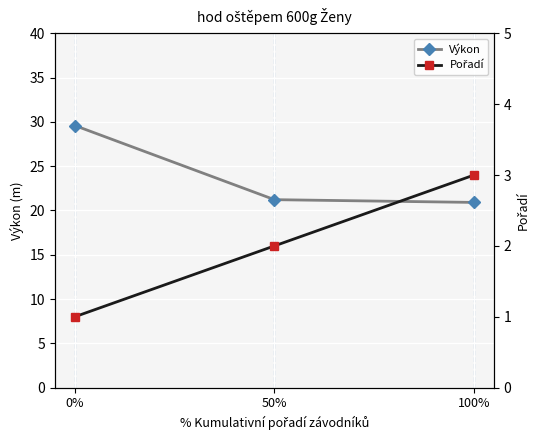

Rank the categories by Výkon value from lowest to highest.

100%, 50%, 0%